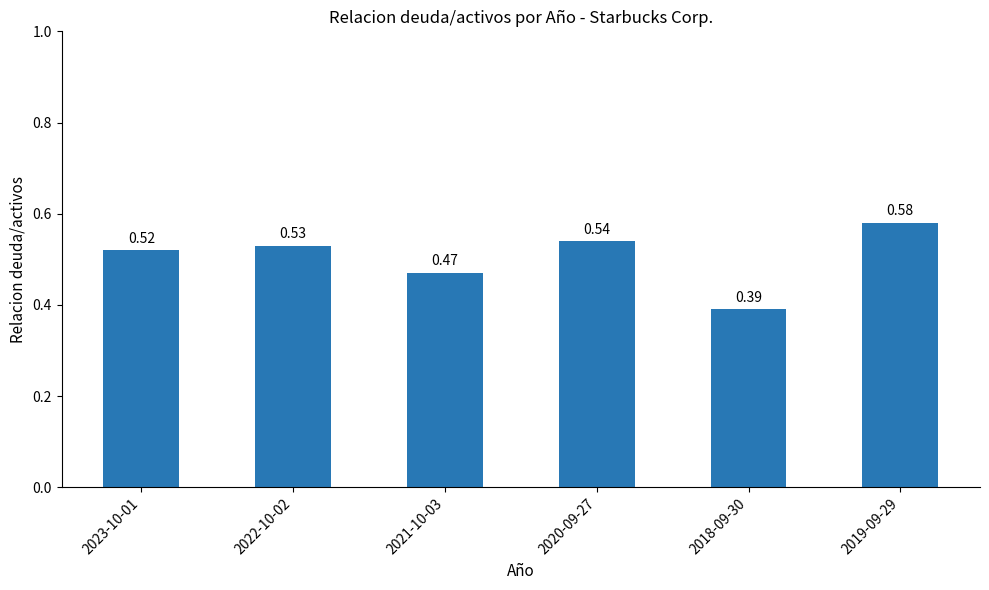

Which has a higher value, 2019-09-29 or 2023-10-01?

2019-09-29